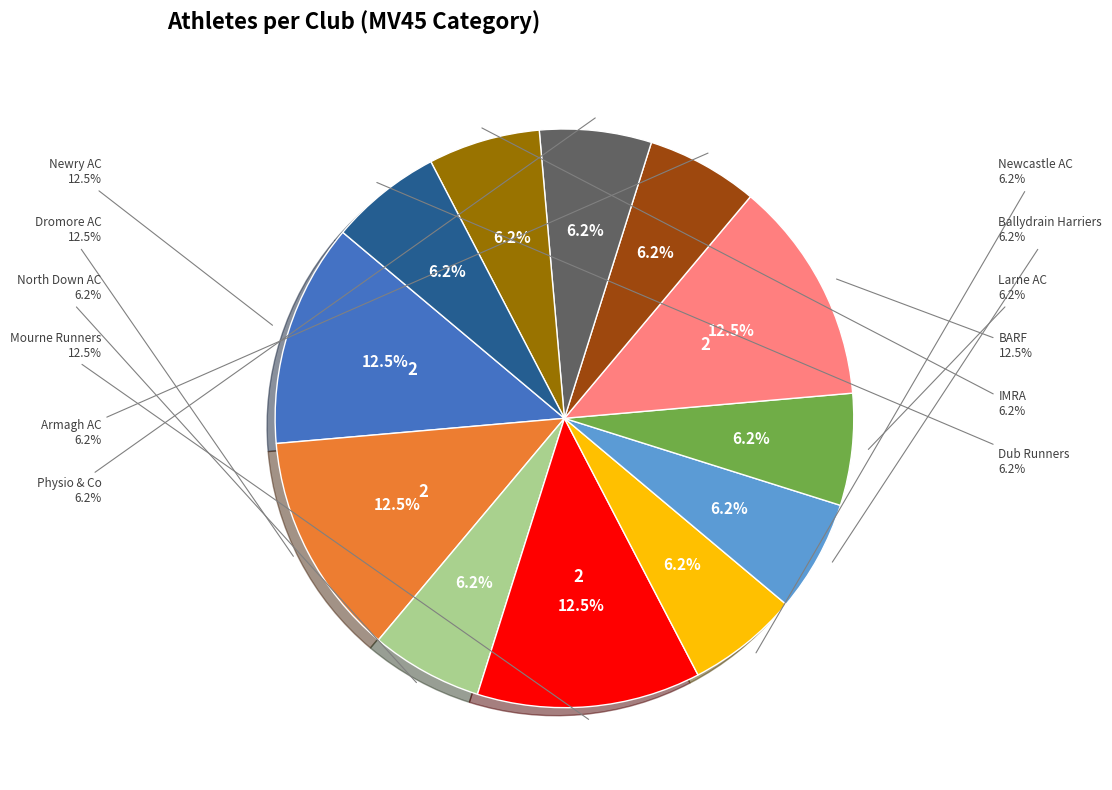

How many slices are in this pie chart?

12